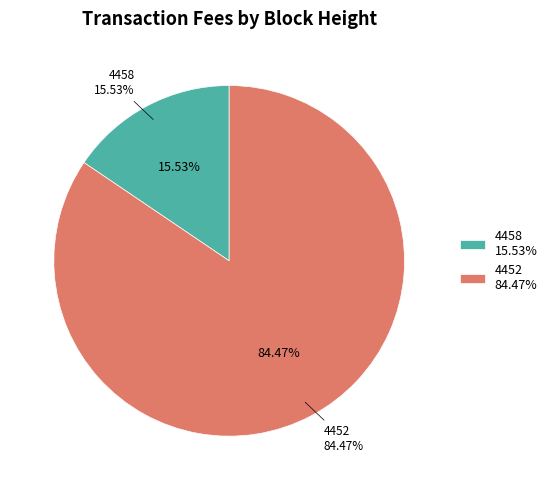

What percentage do 4458 and 4452 together represent?

100.0%